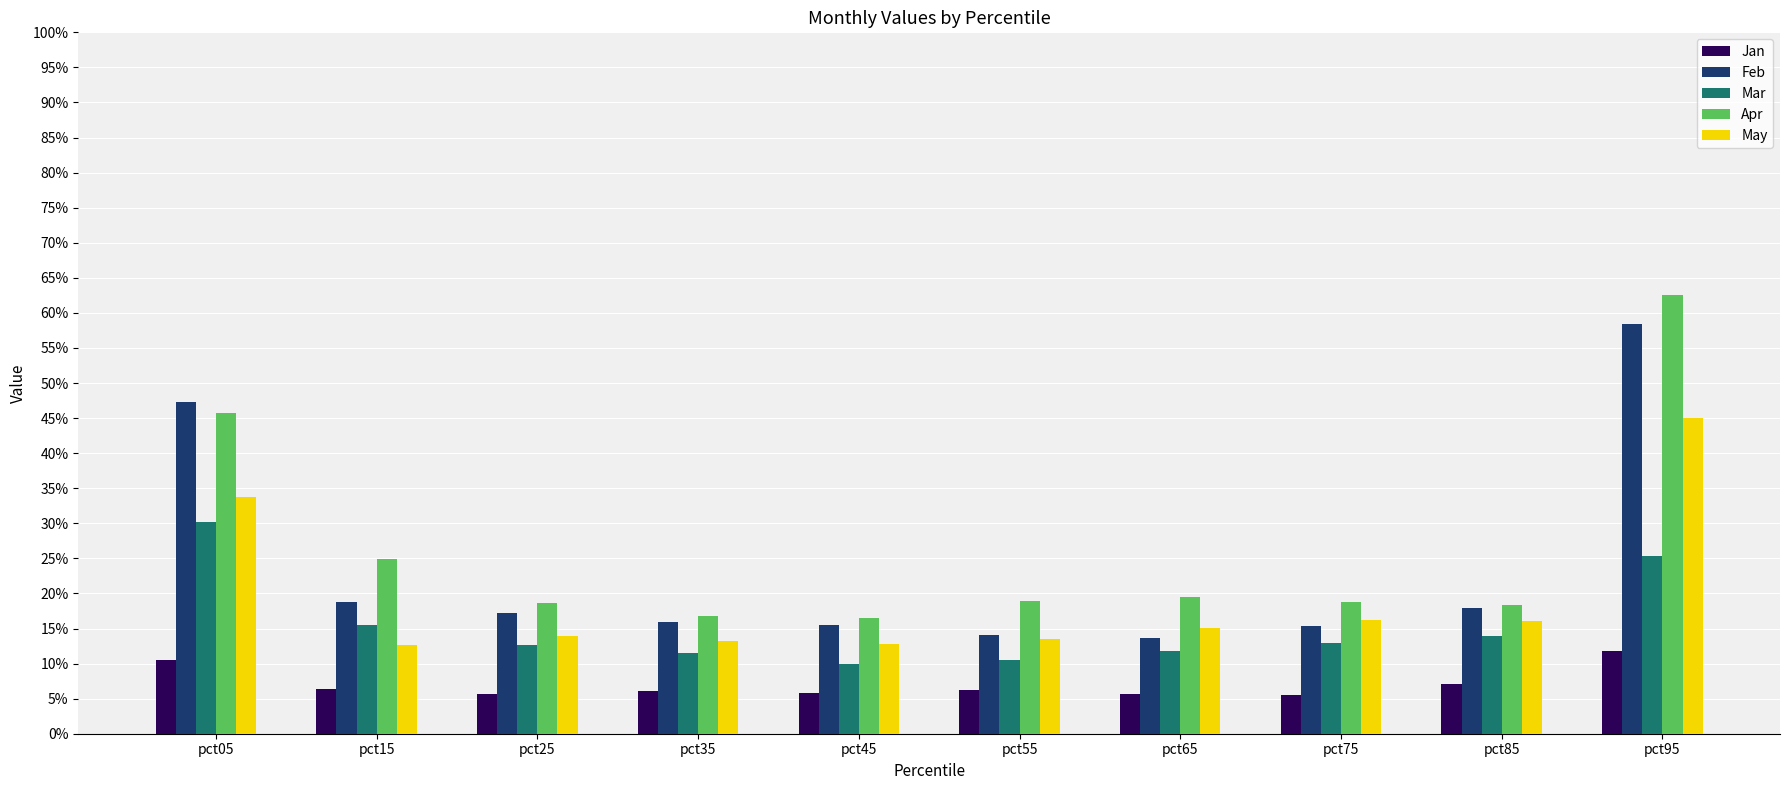

Are the bars grouped side by side (vs. stacked)?

Yes